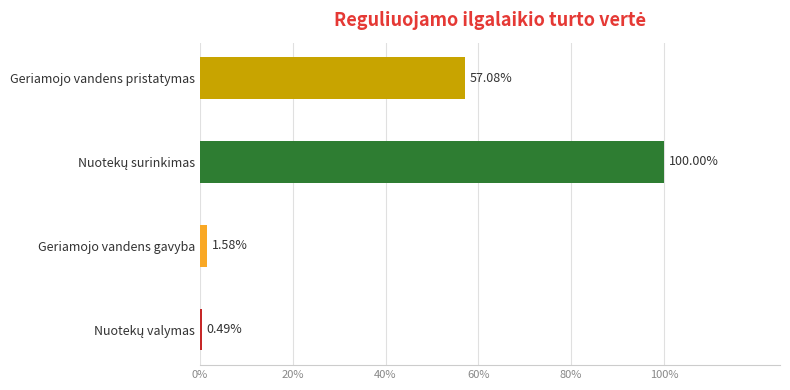

Are the bars horizontal?

Yes